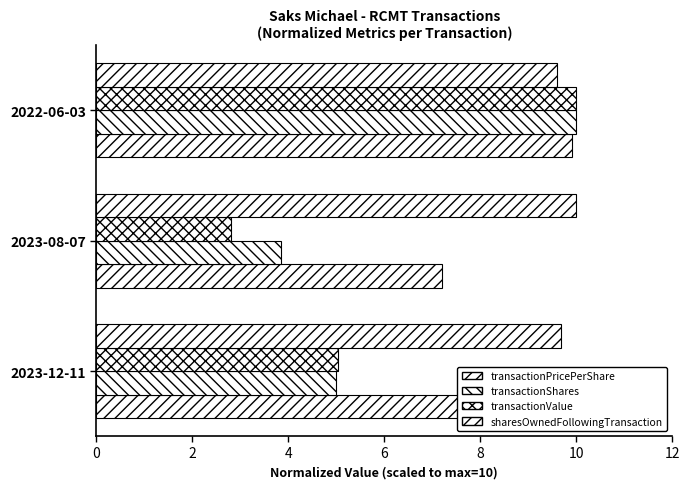

What is the difference between the maximum and minimum values in the transactionShares series?

6.1